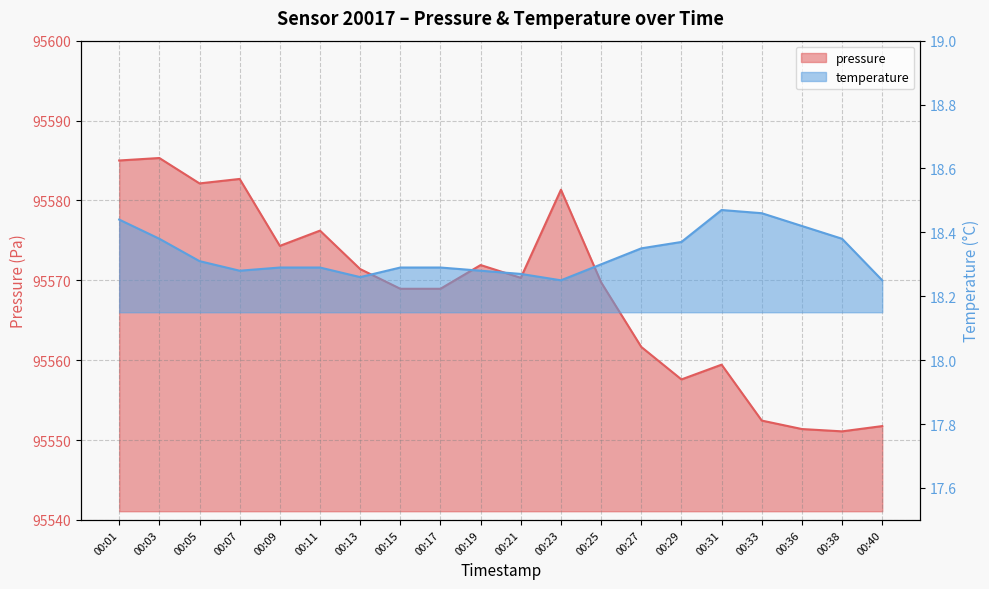

What is the lowest value of the temperature series?

18.2